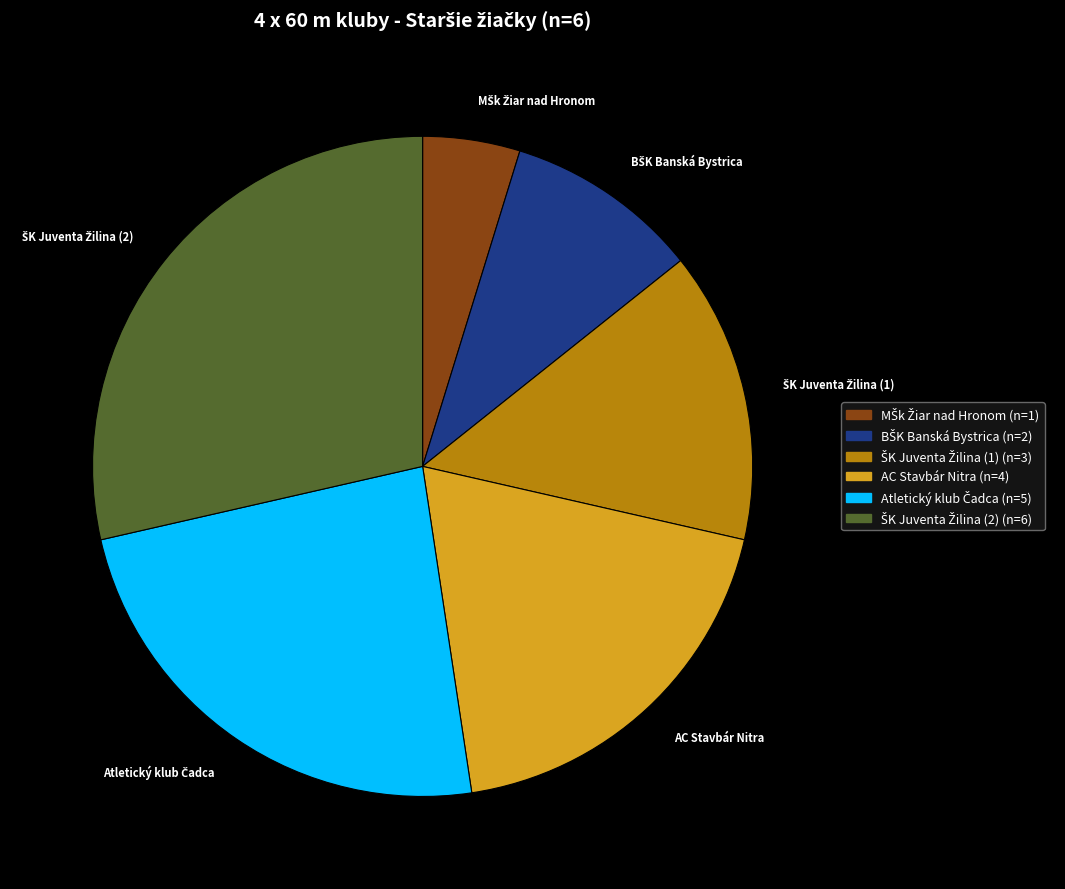

Is there a majority slice in this chart?

No